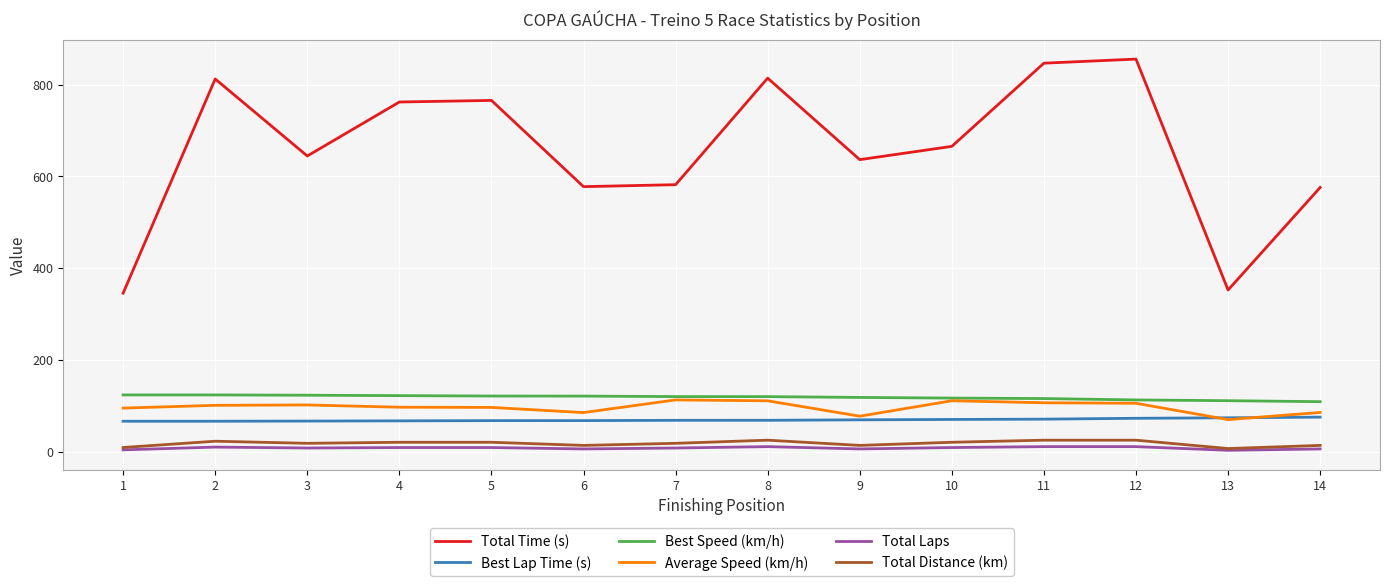

The value of Best Lap Time (s) at 5 is 67.6. True or false?

True